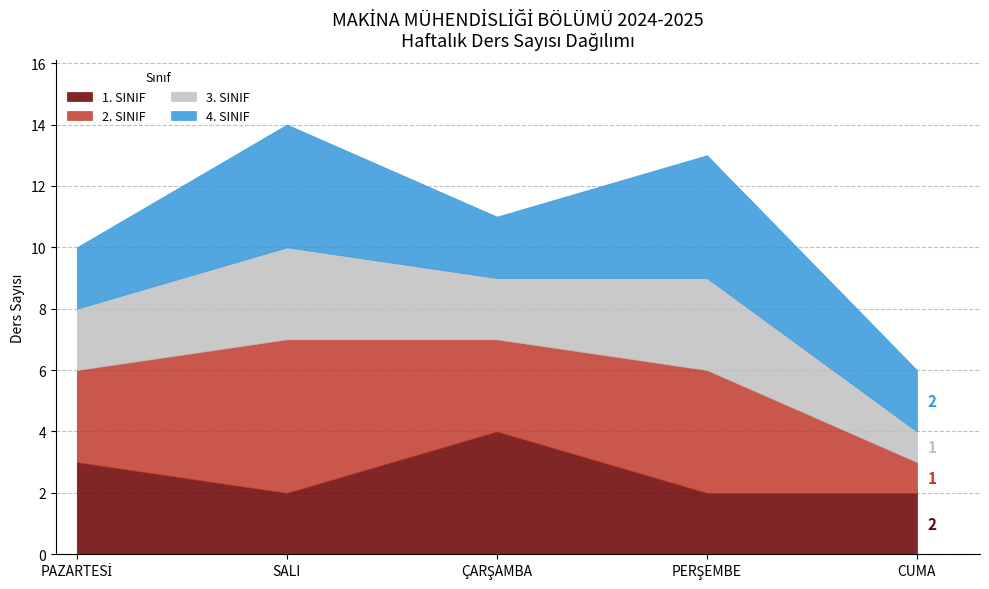

At how many categories does at least one series exceed 1?

5